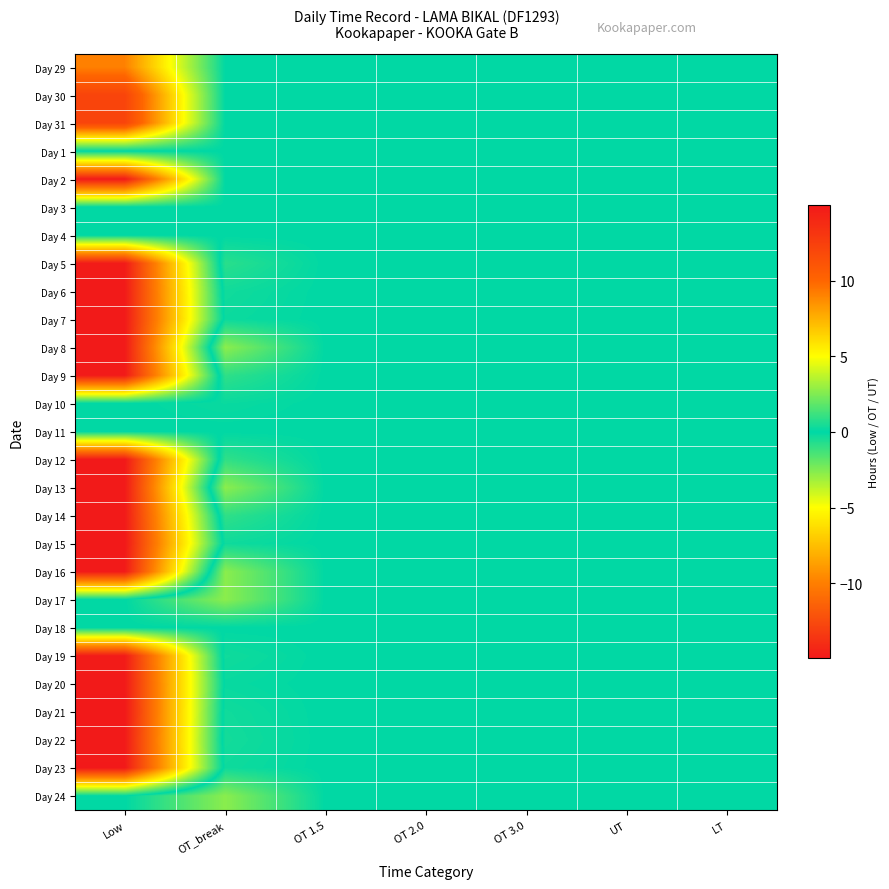

What is the minimum value shown in the chart?

-15.0